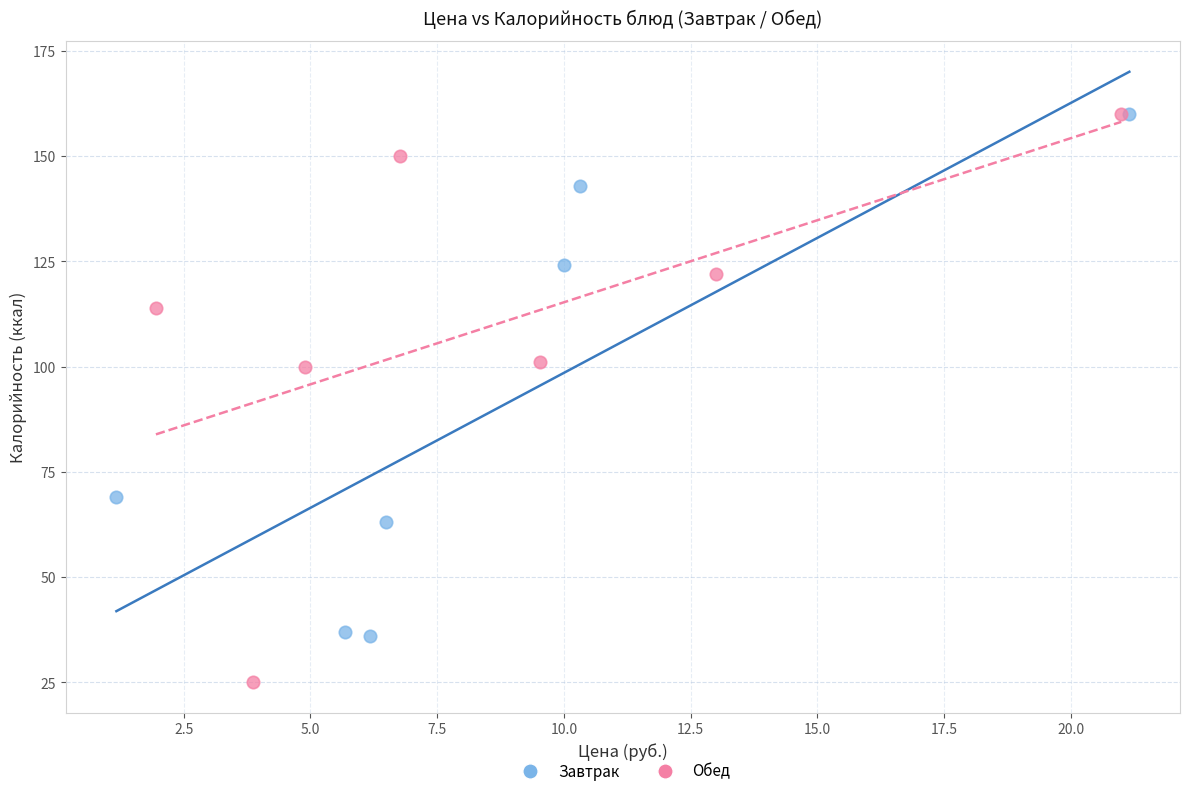

Which series reaches the minimum Y coordinate?

Обед